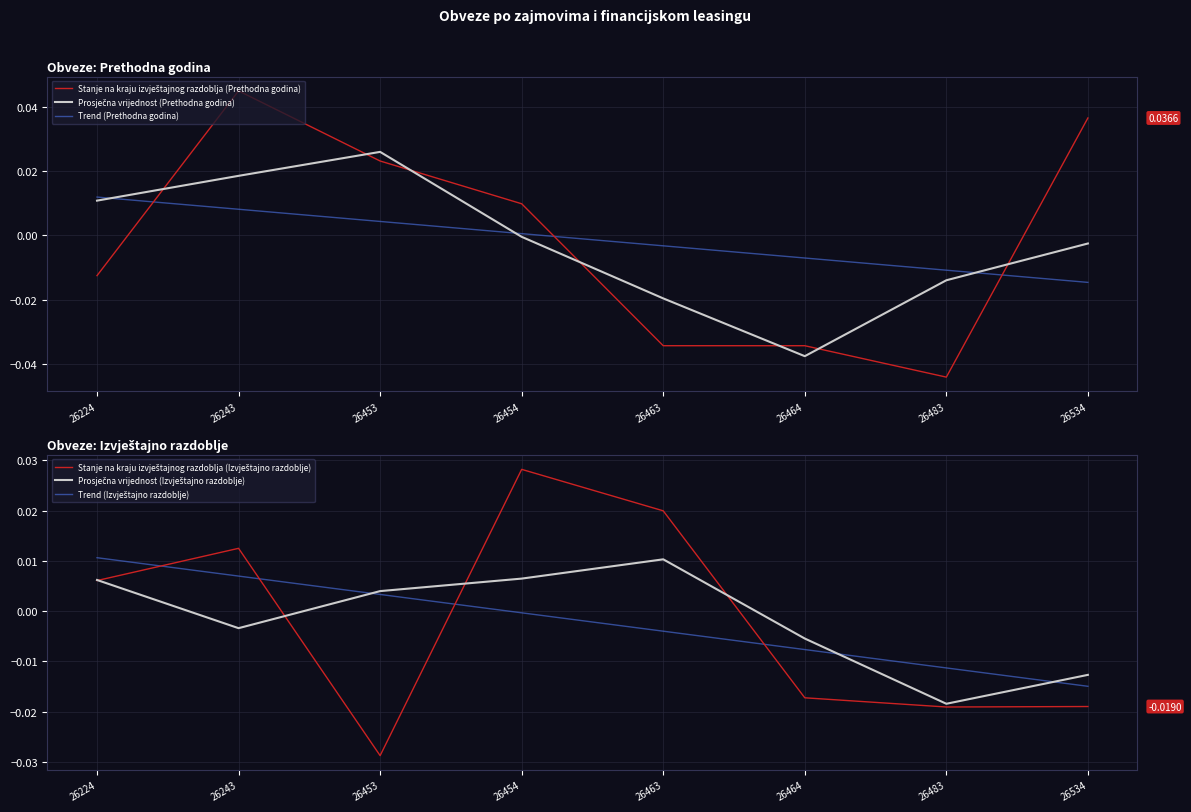

At how many categories does at least one series exceed 0?

6